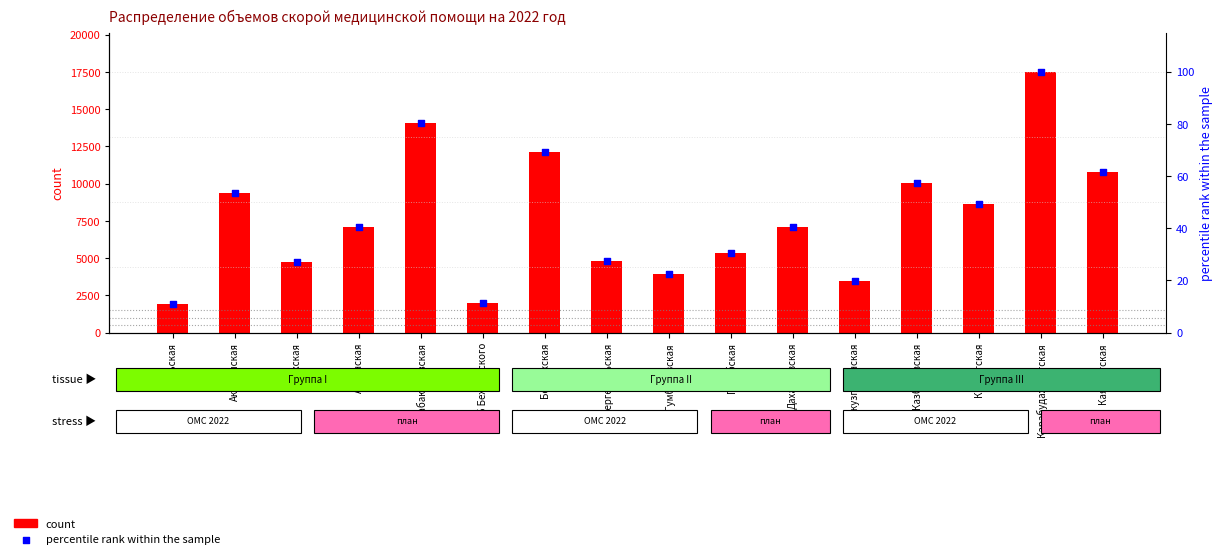

At which category is the sum across all series the highest?

Карабудахкентская